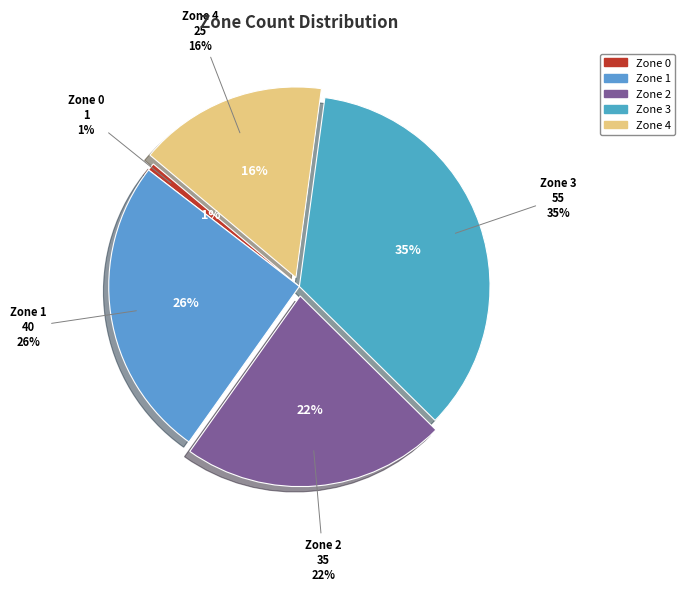

To the nearest percent, what is the combined percentage of Zone 4 and Zone 1?

42%